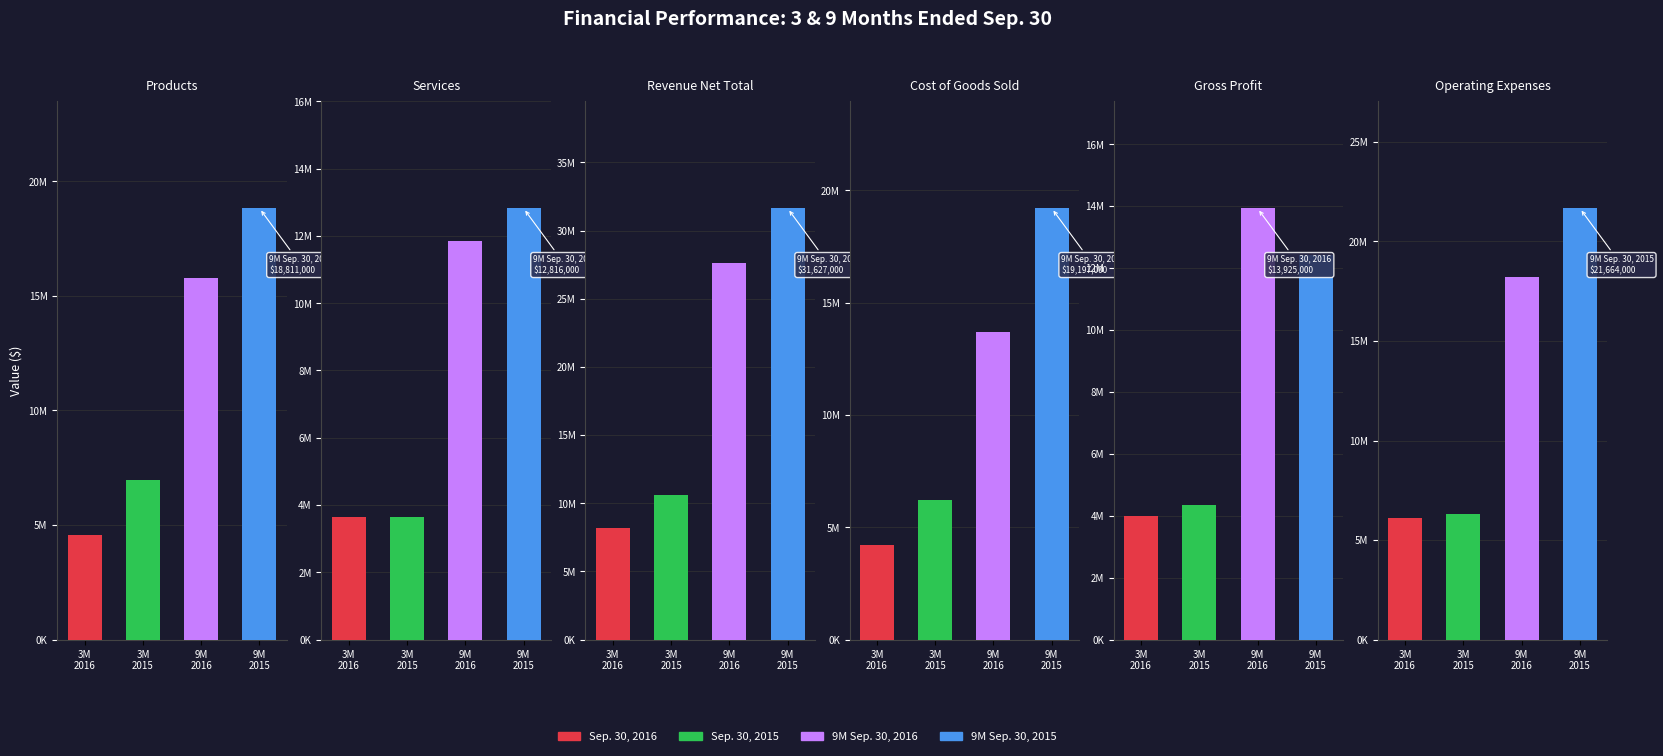

What is the approximate value of Sep. 30, 2016 at Gross Profit, to the nearest 100?

4002000